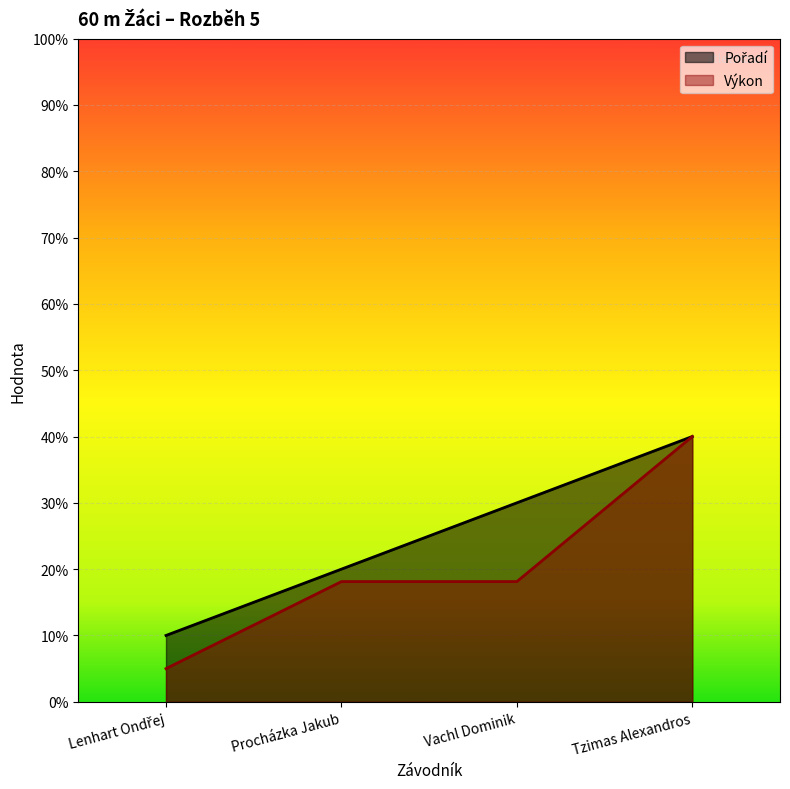

Rank the series at Lenhart Ondřej from highest to lowest value.

Pořadí, Výkon